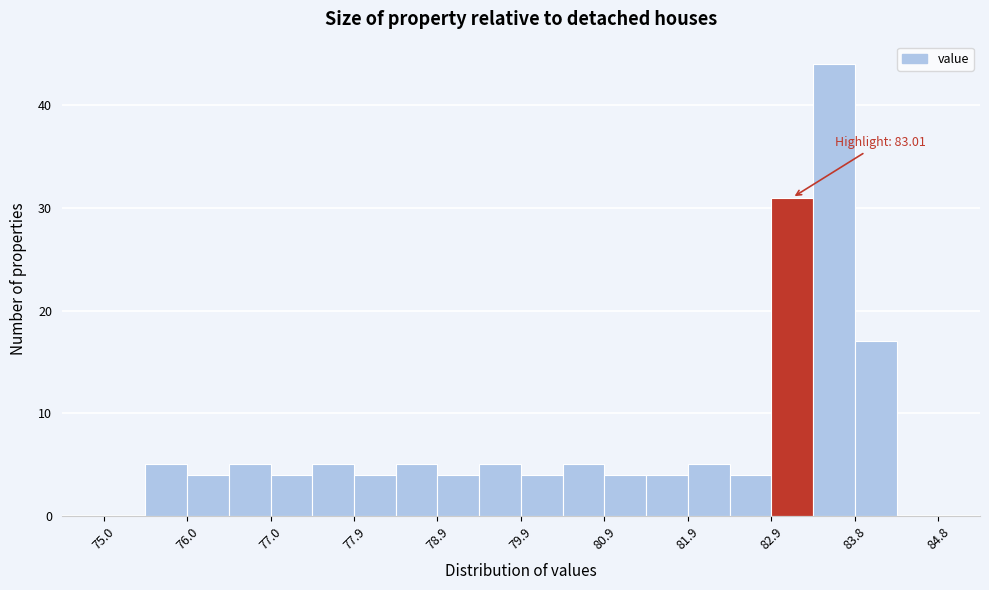

Which range on the x-axis has the tallest bar?

83.3 to 83.8